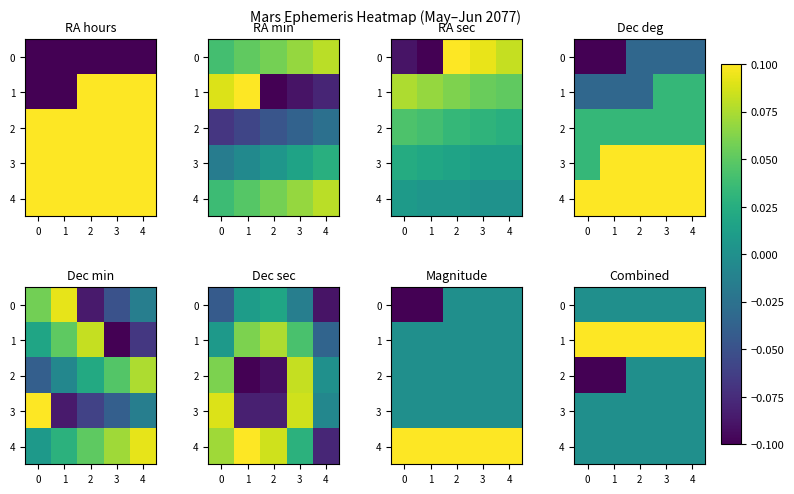

Is the value of 2 at 3 greater than the value of 3 at 1?

No